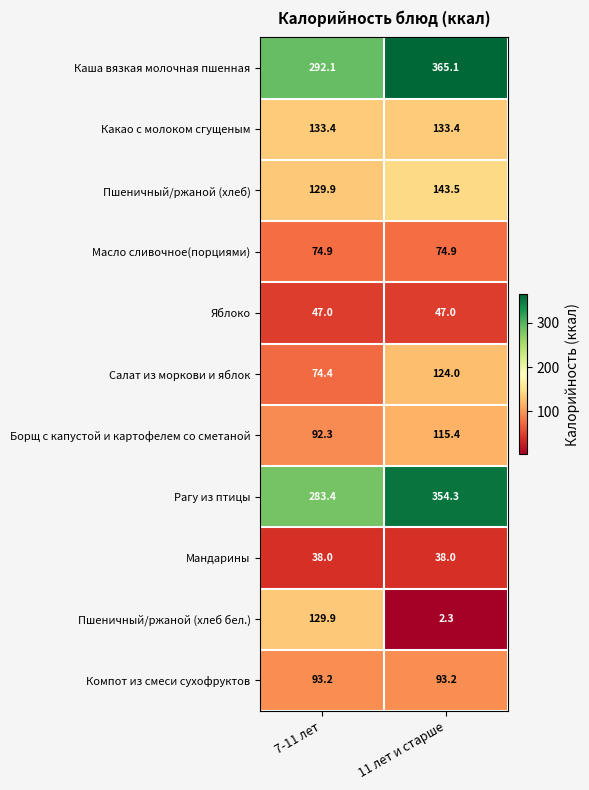

Rank the series by their maximum value, from lowest to highest.

Мандарины, Яблоко, Масло сливочное(порциями), Компот из смеси сухофруктов, Борщ с капустой и картофелем со сметаной, Салат из моркови и яблок, Пшеничный/ржаной (хлеб бел.), Какао с молоком сгущеным, Пшеничный/ржаной (хлеб), Рагу из птицы, Каша вязкая молочная пшенная